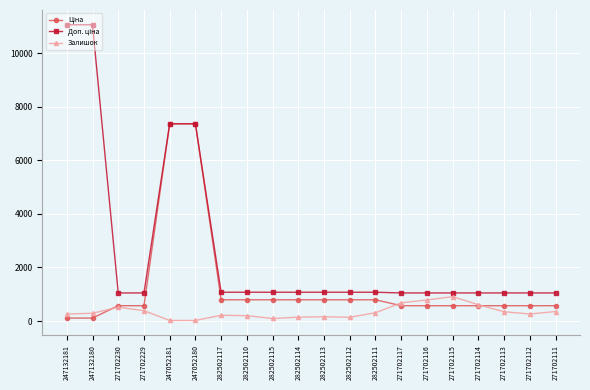

The Залишок series shows 200.0 at 282502110. True or false?

True